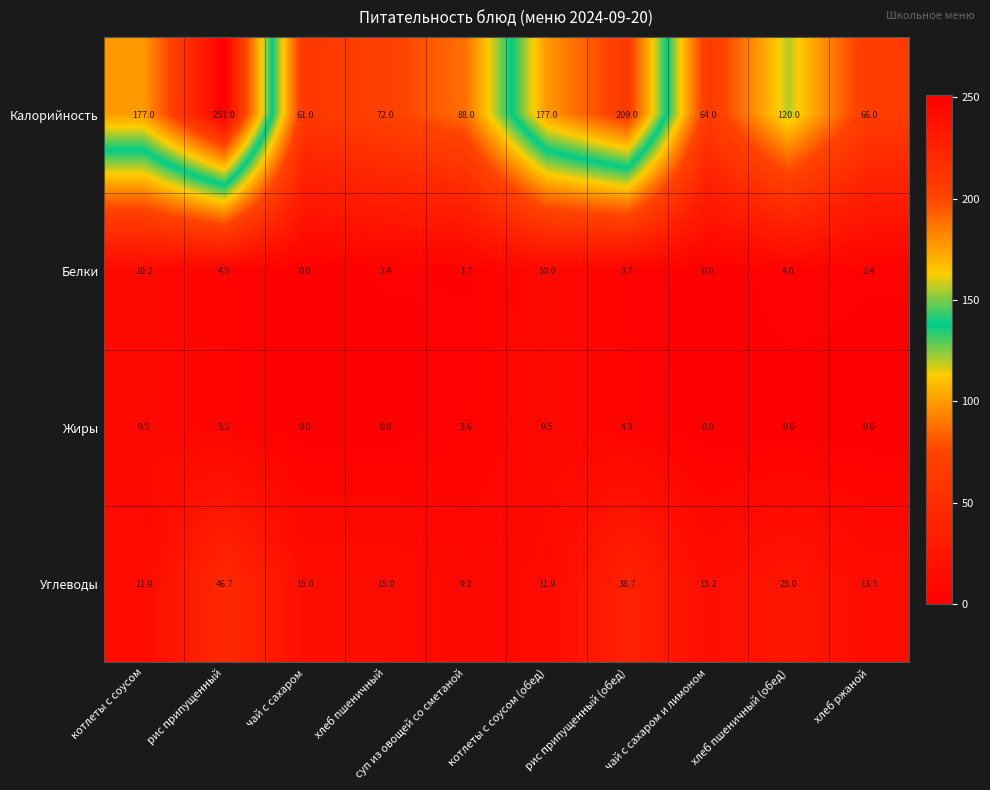

What is the difference between the second highest and second lowest values in the Жиры series?

9.5